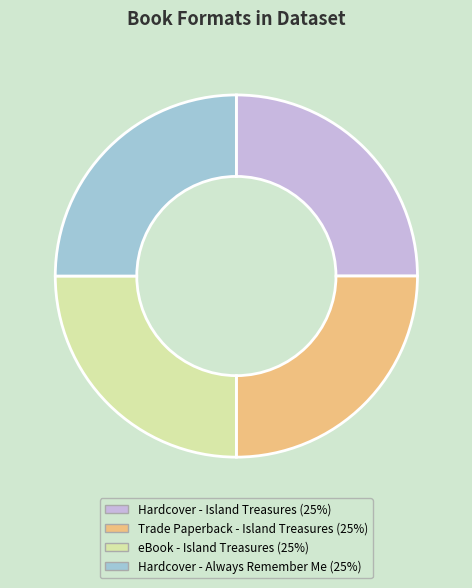

Does any single category account for the majority?

No